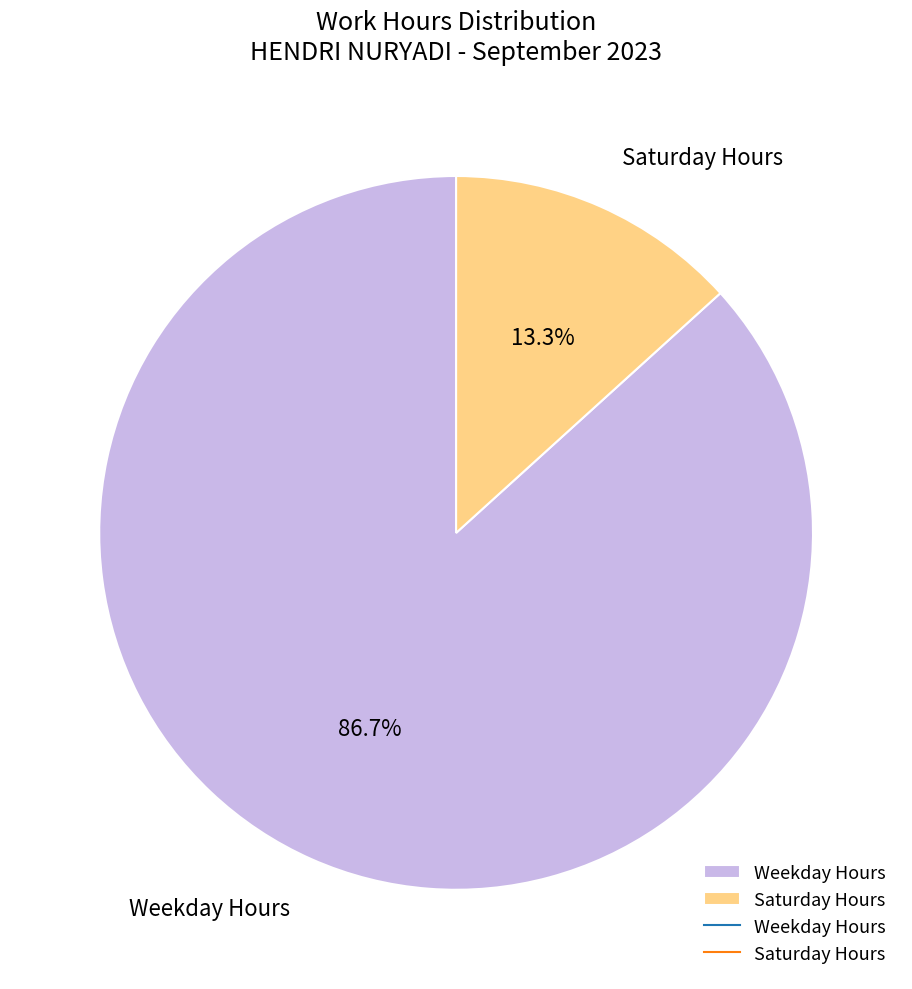

How many slices are in this pie chart?

2